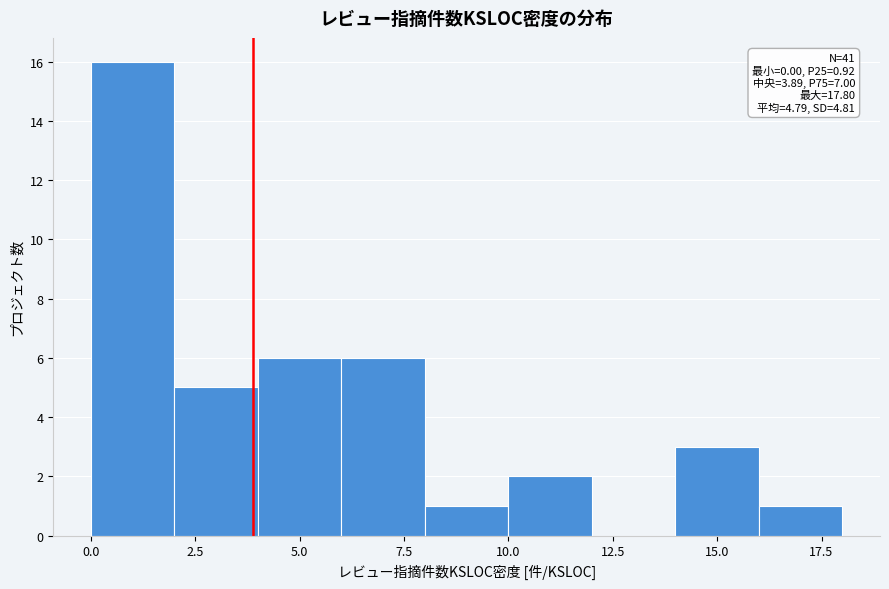

Which range on the x-axis has the tallest bar?

0 to 2